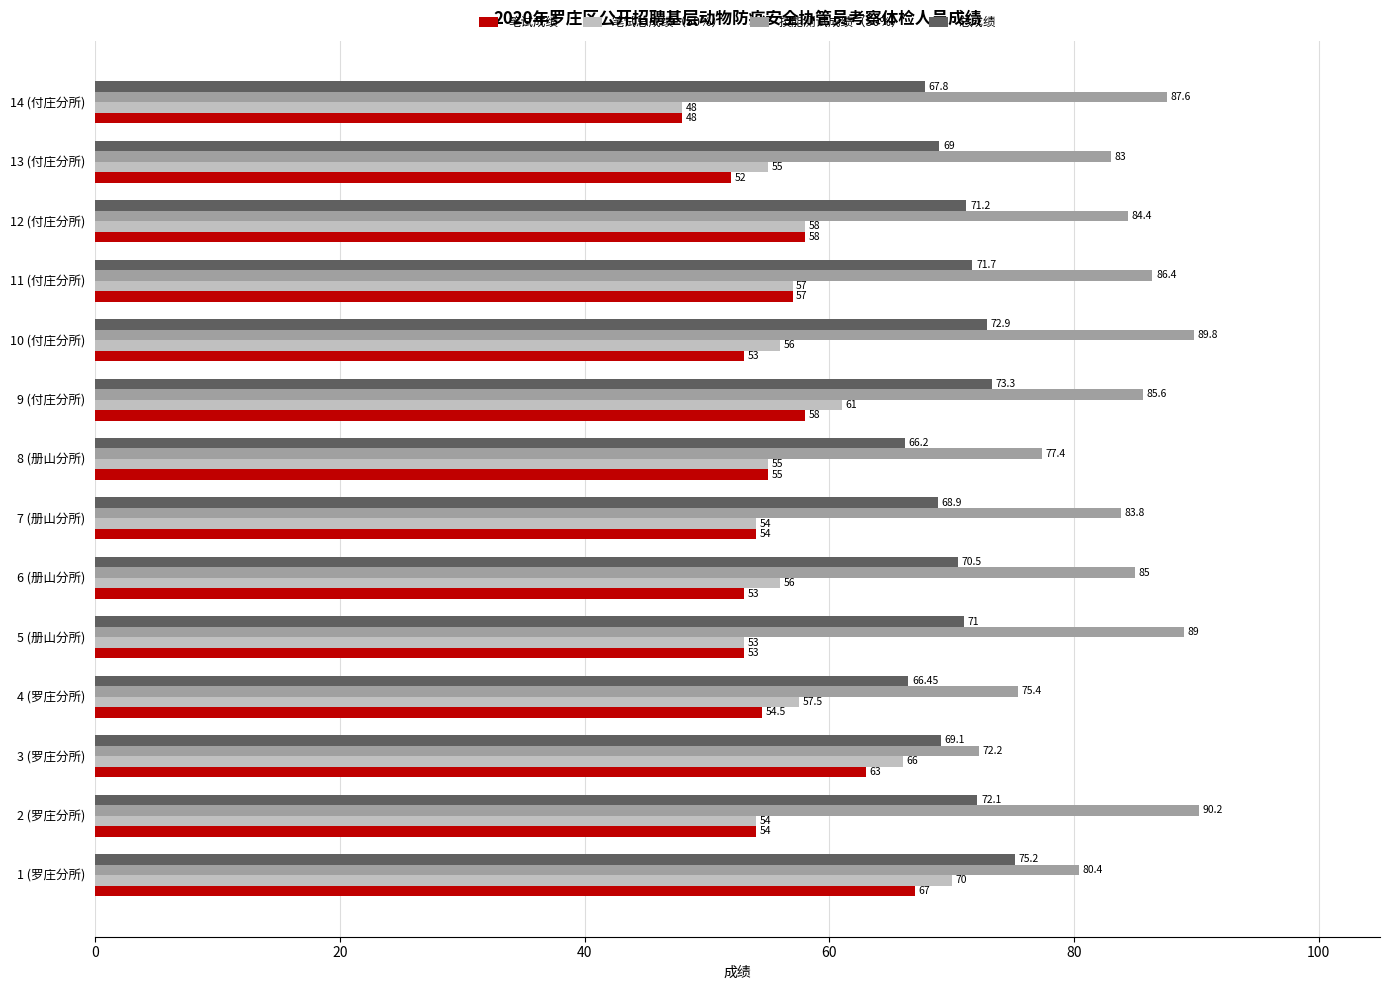

What is the difference between the maximum and minimum values in the 笔试成绩 series?

19.0